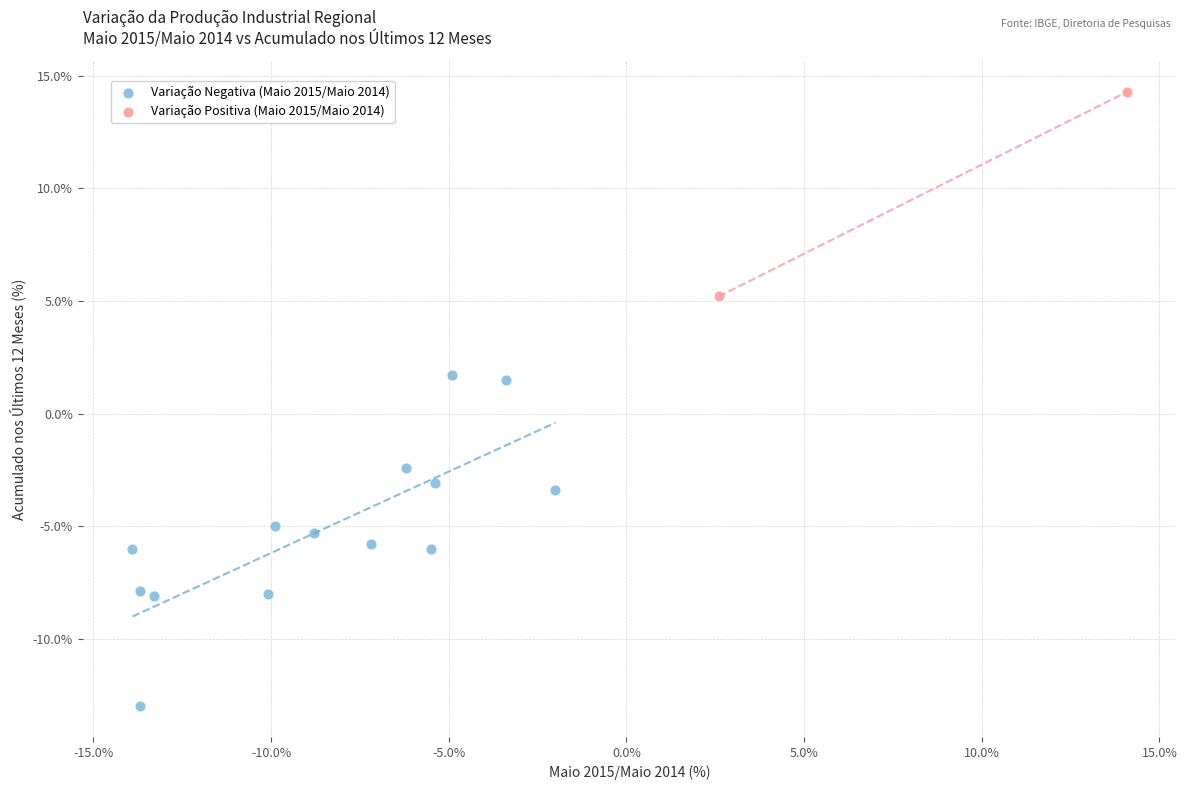

Which series contains the highest Y value?

Variação Positiva (Maio 2015/Maio 2014)